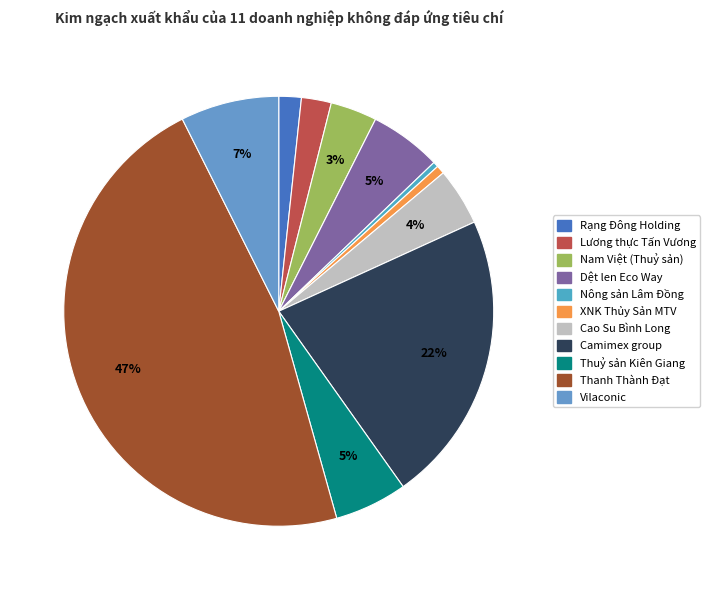

How many segments does this pie chart have?

11